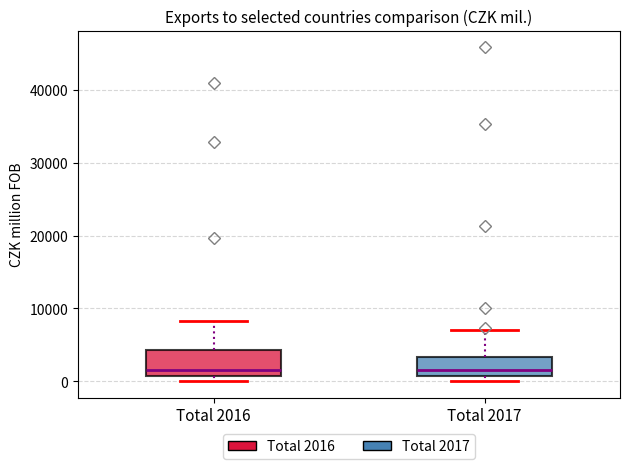

Reading left to right, transcribe this box plot: for each box, give where its median line is, the range the box spans, and where its two whiskers end, as read against the y-axis. The values are not printed on the chart, so give them approximately, as read against the axis.

Total 2016: median 2000, box 1000 to 4000, whiskers 0 to 8000
Total 2017: median 1000 (just above the box's lower edge), box 1000 to 3000, whiskers 0 to 7000